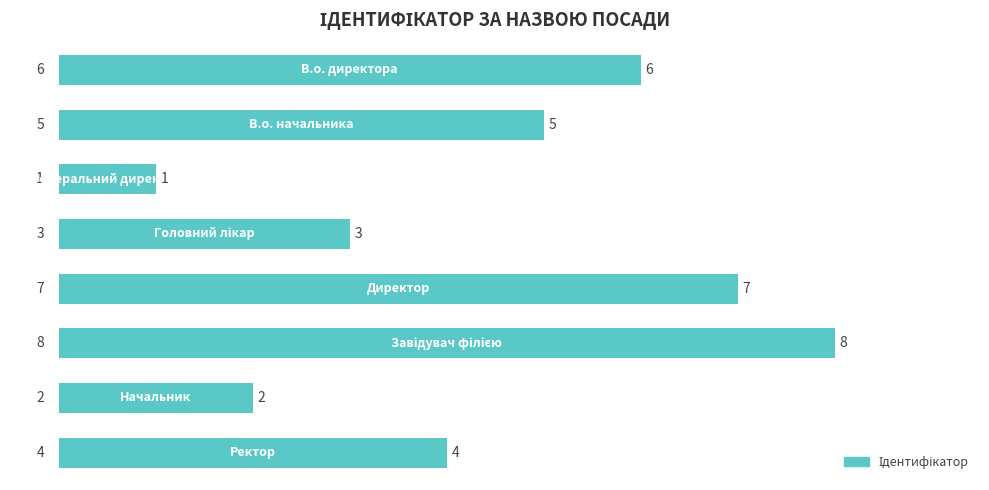

Reading bottom to top, what are all the values shown in this chart?

4	2	8	7	3	1	5	6